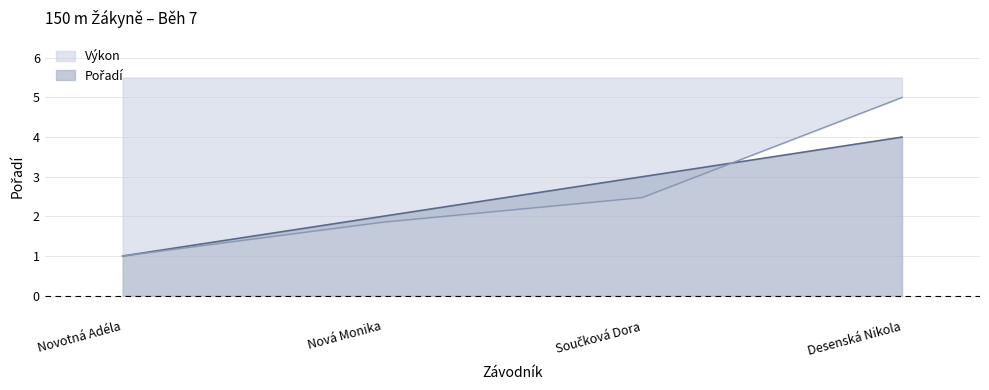

At which label is Pořadí closest to 2?

Nová Monika